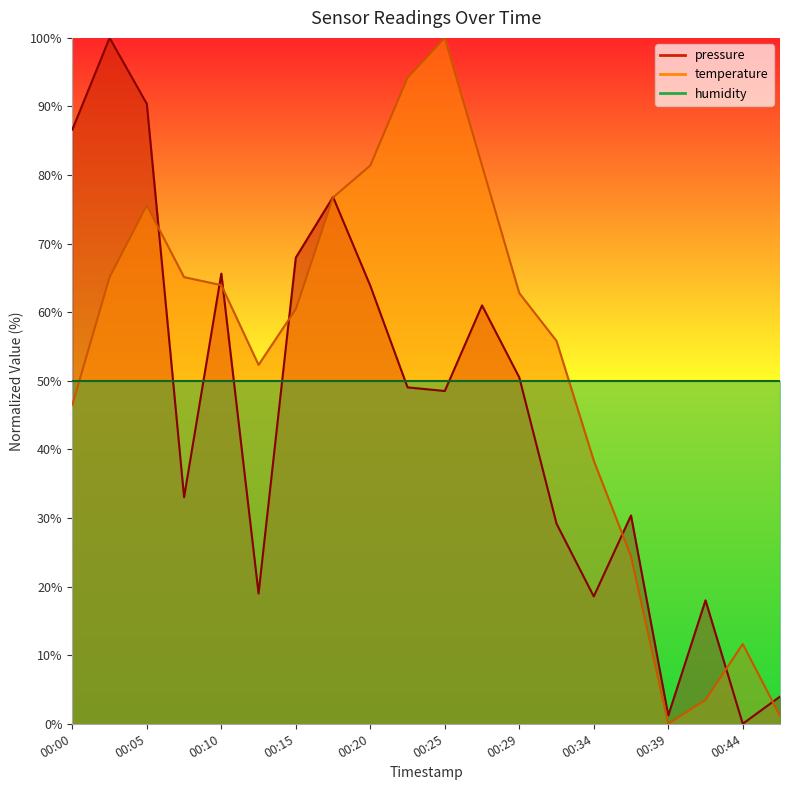

Reading left to right, list all the values displayed in this chart.

pressure: 86.6	100.0	90.4	33.0	65.6	19.0	68.0	76.8	63.9	49.0	48.5	61.0	50.5	29.2	18.6	30.4	1.2	18.0	0.0	4.0
temperature: 46.5	65.1	75.6	65.1	64.0	52.3	60.5	76.7	81.4	94.2	100.0	81.4	62.8	55.8	38.4	24.4	0.0	3.5	11.6	1.2